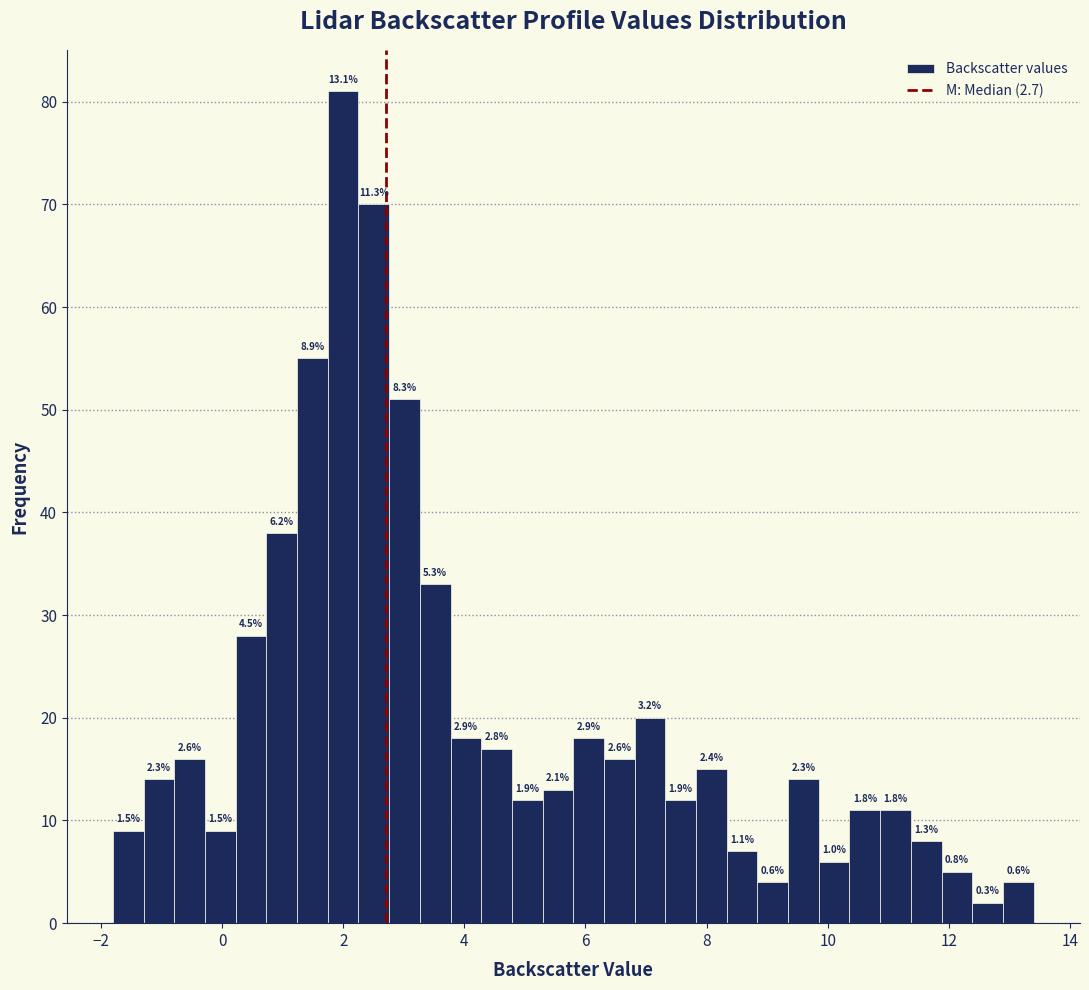

Read against the x-axis, roughly where is the centre of the tallest bar?

2.0